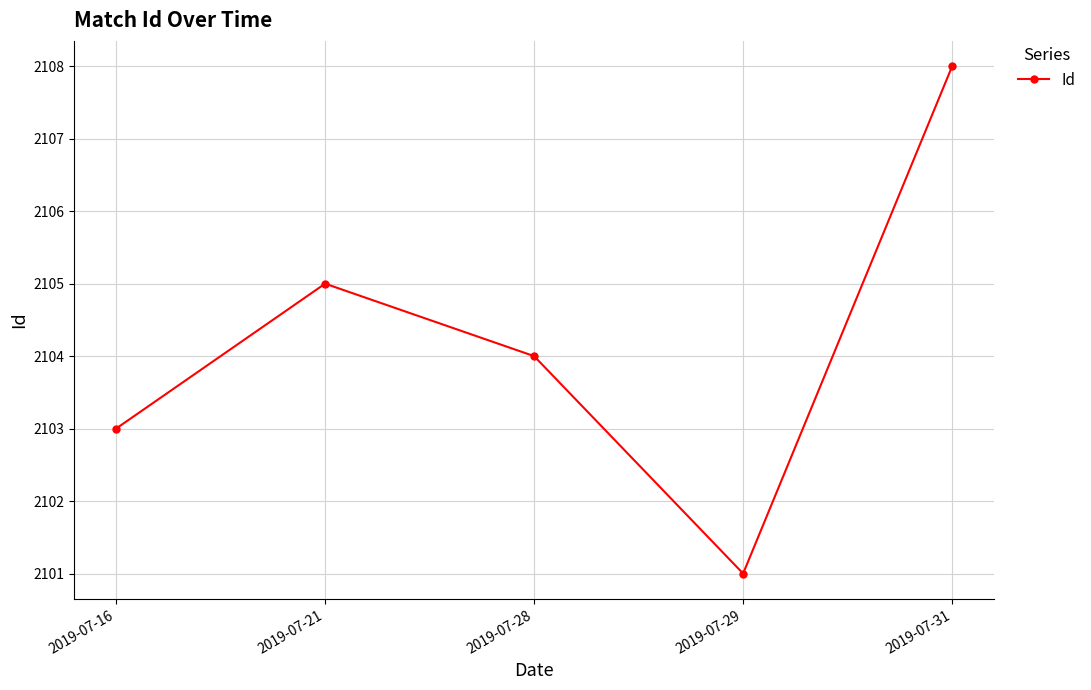

Is it true that the value at 2019-07-16 is 2103?

True